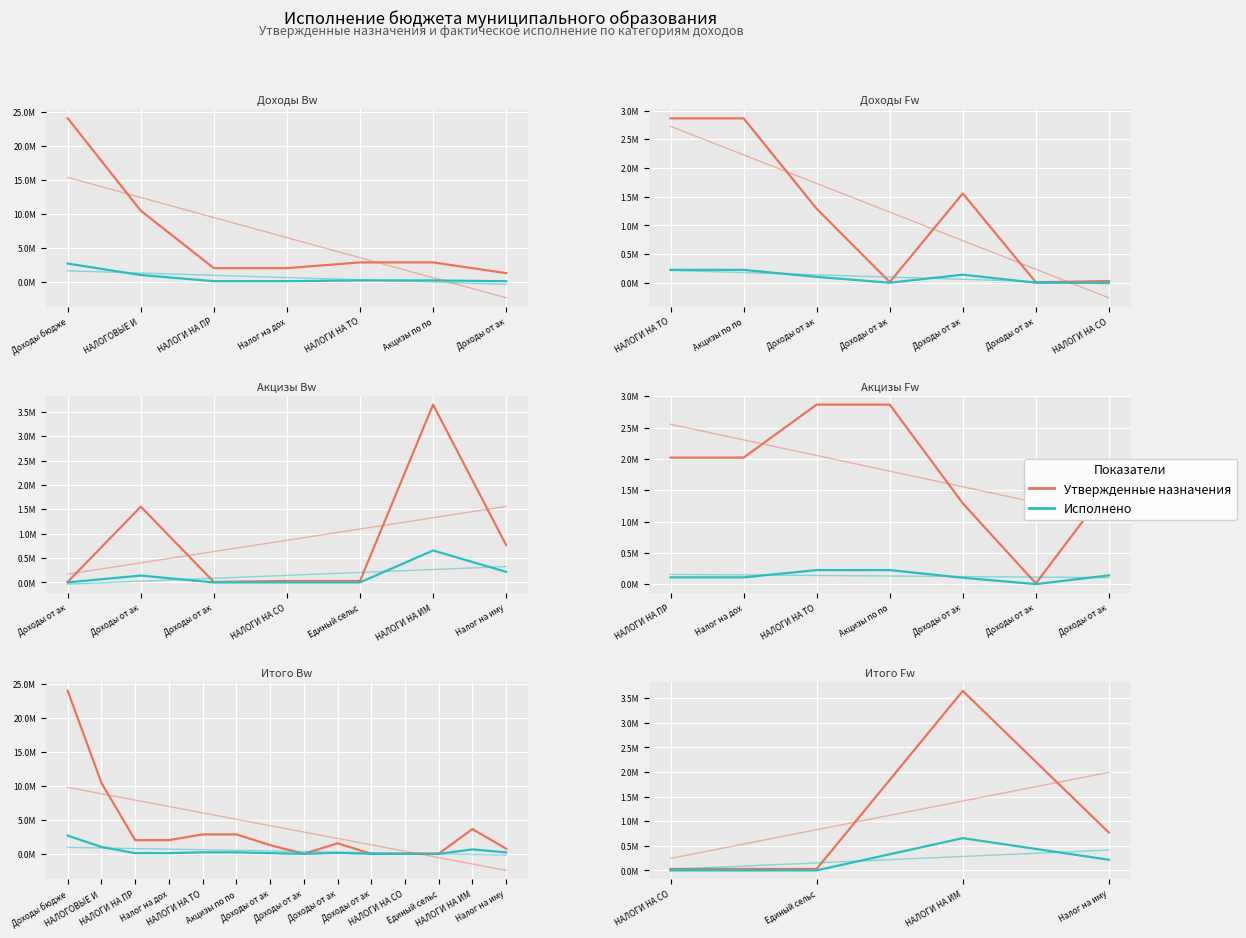

Which series has the largest total across all categories?

Утвержденные назначения